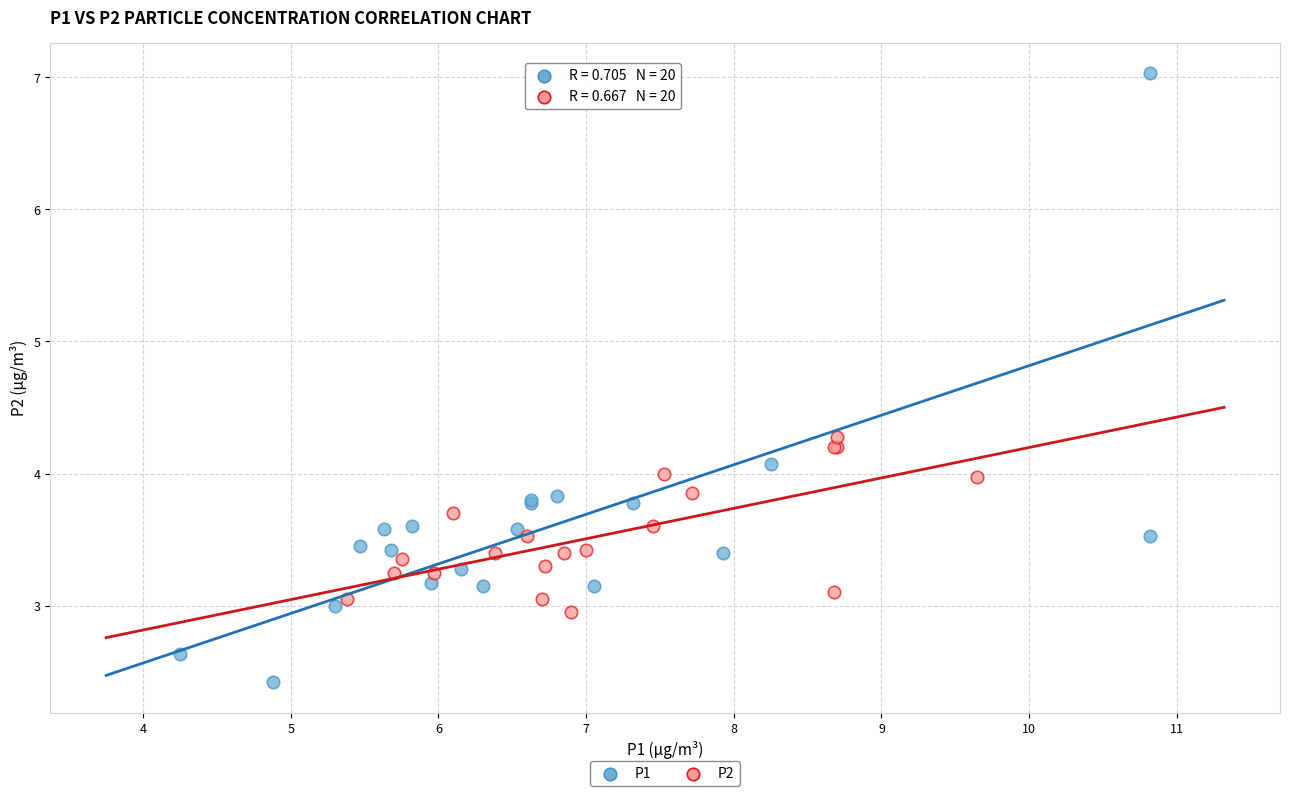

Which series reaches the maximum Y coordinate?

P1